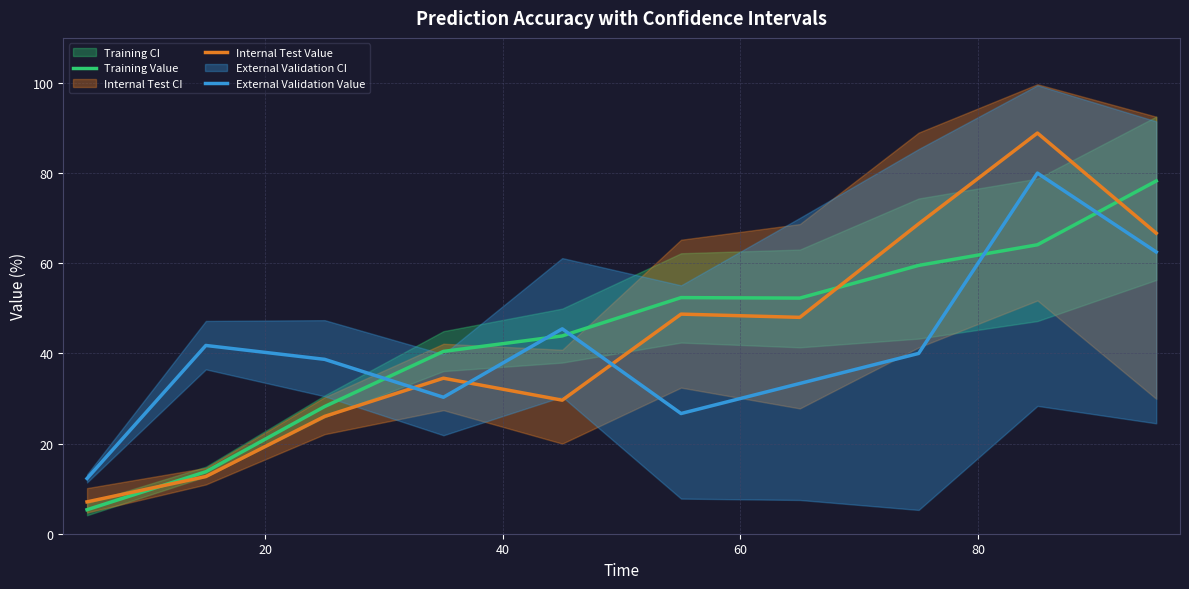

How many values in the Training Value series are below 52?

5